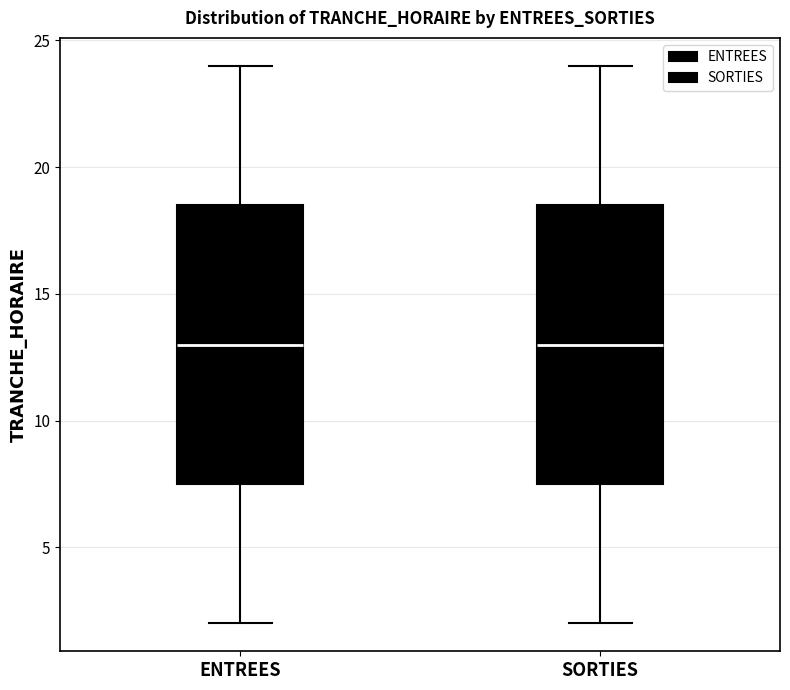

Reading left to right, read every box against the y-axis: the position of its median line, the range the box covers, and the ends of its whiskers. The values are not printed on the chart, so give them approximately, as read against the axis.

ENTREES: median 13.0, box 7.5 to 18.5, whiskers 2.0 to 24.0
SORTIES: median 13.0, box 7.5 to 18.5, whiskers 2.0 to 24.0